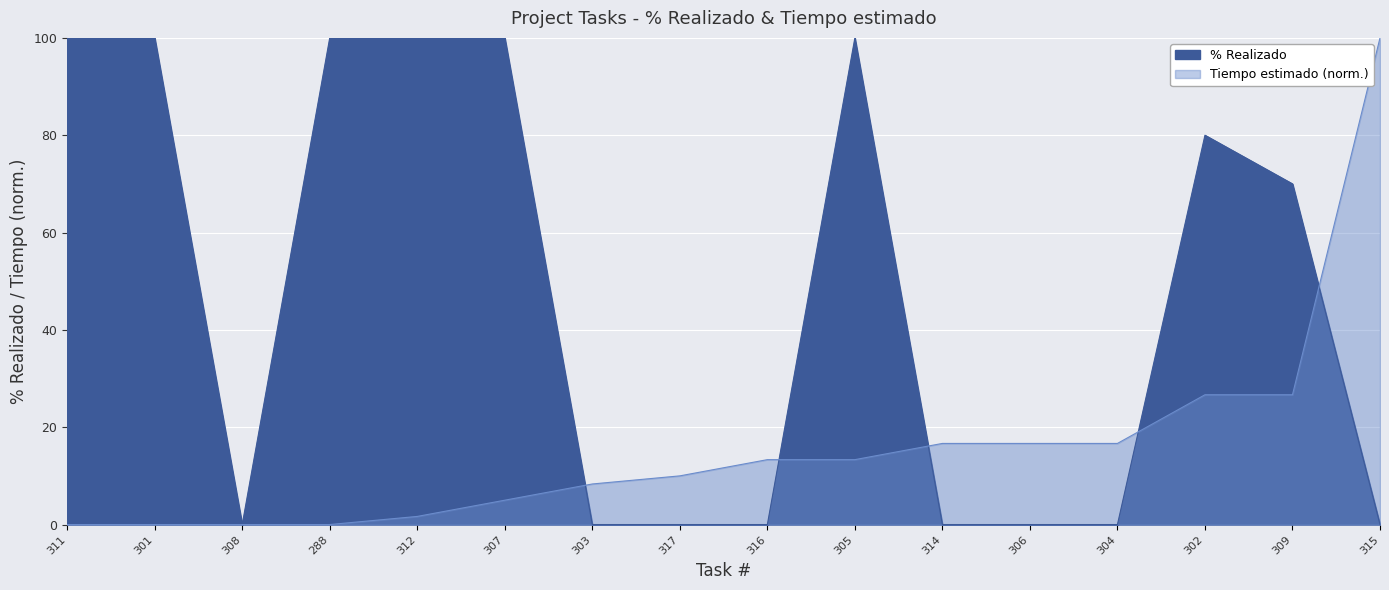

Reading left to right, transcribe all the data shown in this chart.

% Realizado: 311=100.0	301=100.0	308=0.0	288=100.0	312=100.0	307=100.0	303=0.0	317=0.0	316=0.0	305=100.0	314=0.0	306=0.0	304=0.0	302=80.0	309=70.0	315=0.0
Tiempo estimado: 311=0.0	301=0.0	308=0.0	288=0.0	312=1.7	307=5.0	303=8.3	317=10.0	316=13.3	305=13.3	314=16.7	306=16.7	304=16.7	302=26.7	309=26.7	315=100.0